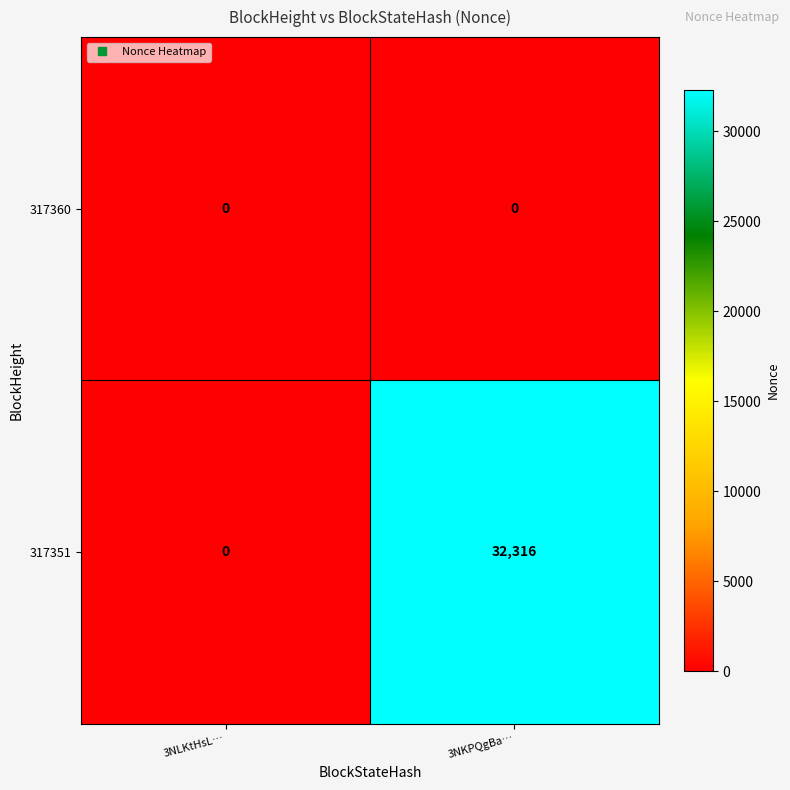

Which series has the largest range (max minus min)?

317351